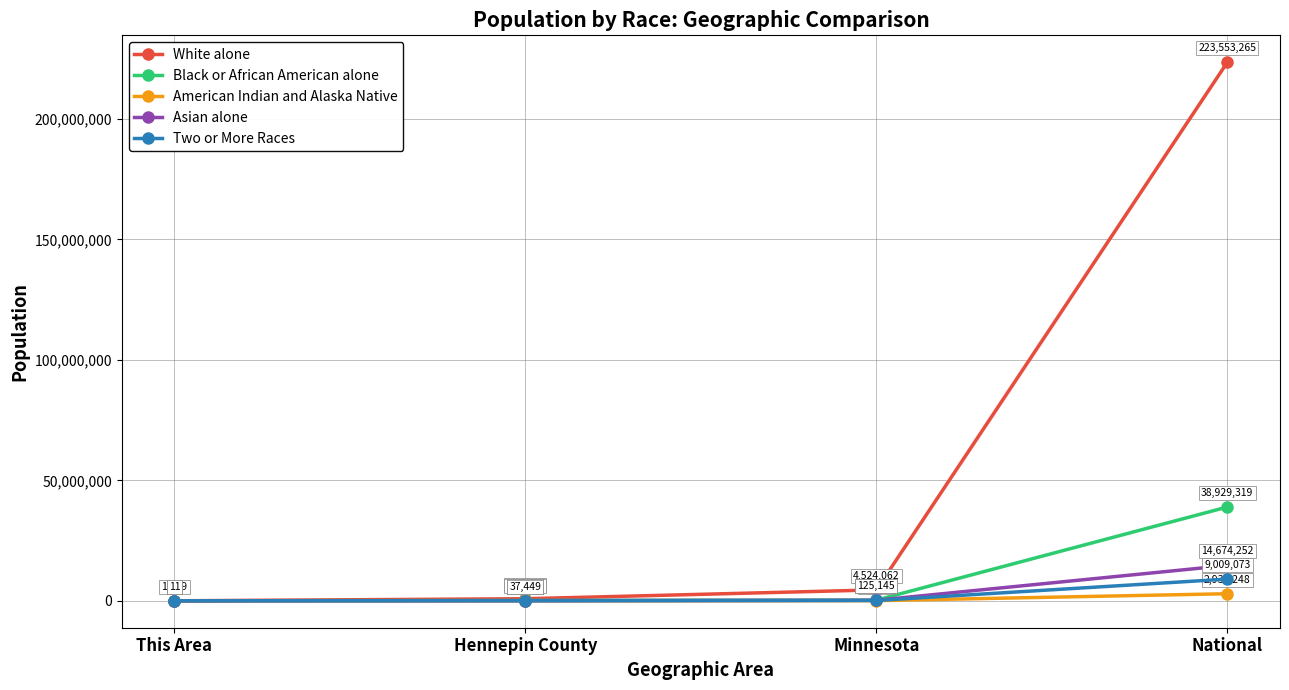

Between This Area and Minnesota, which series saw the biggest shift?

White alone